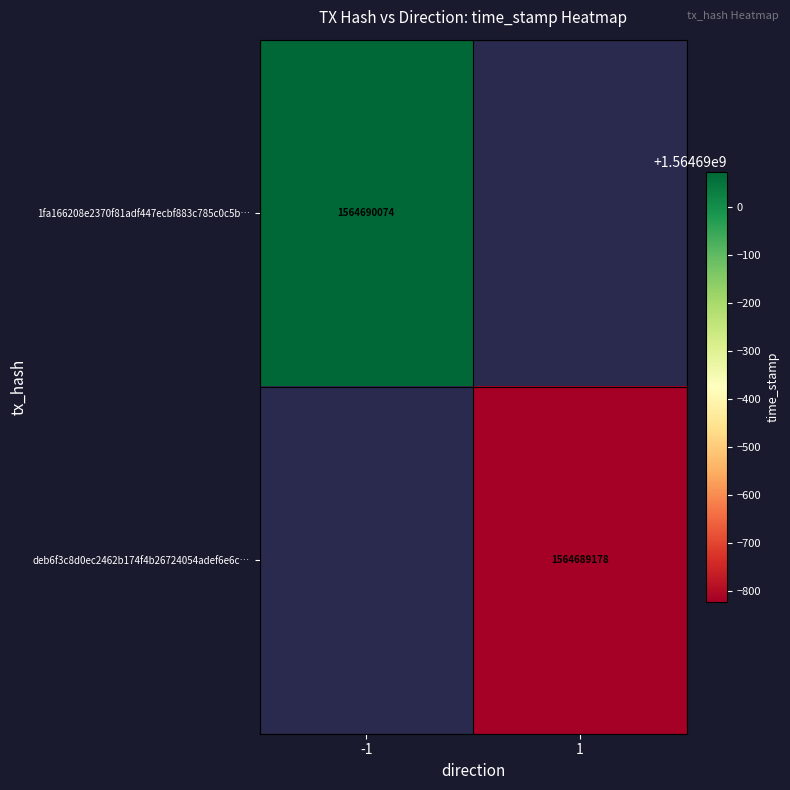

The 1fa166208e2370f81adf447ecbf883c785c0c5b… series shows 2649660510 at -1. True or false?

False